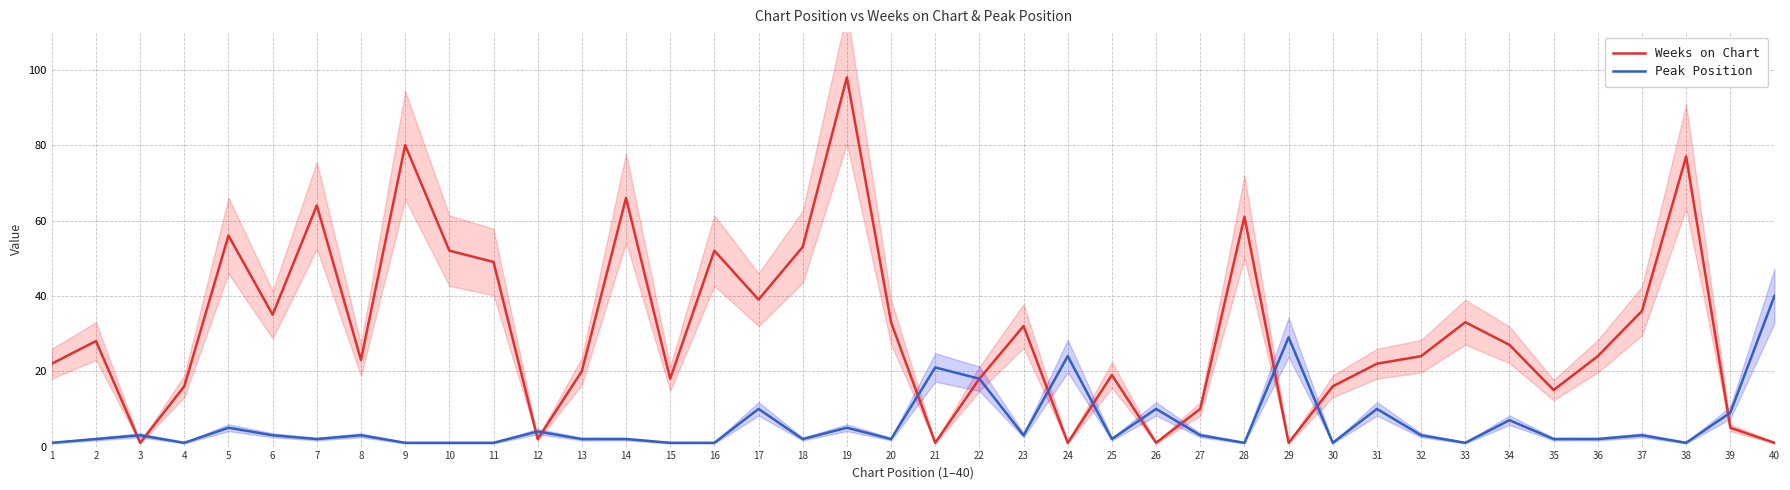

How many distinct data groups are displayed?

2